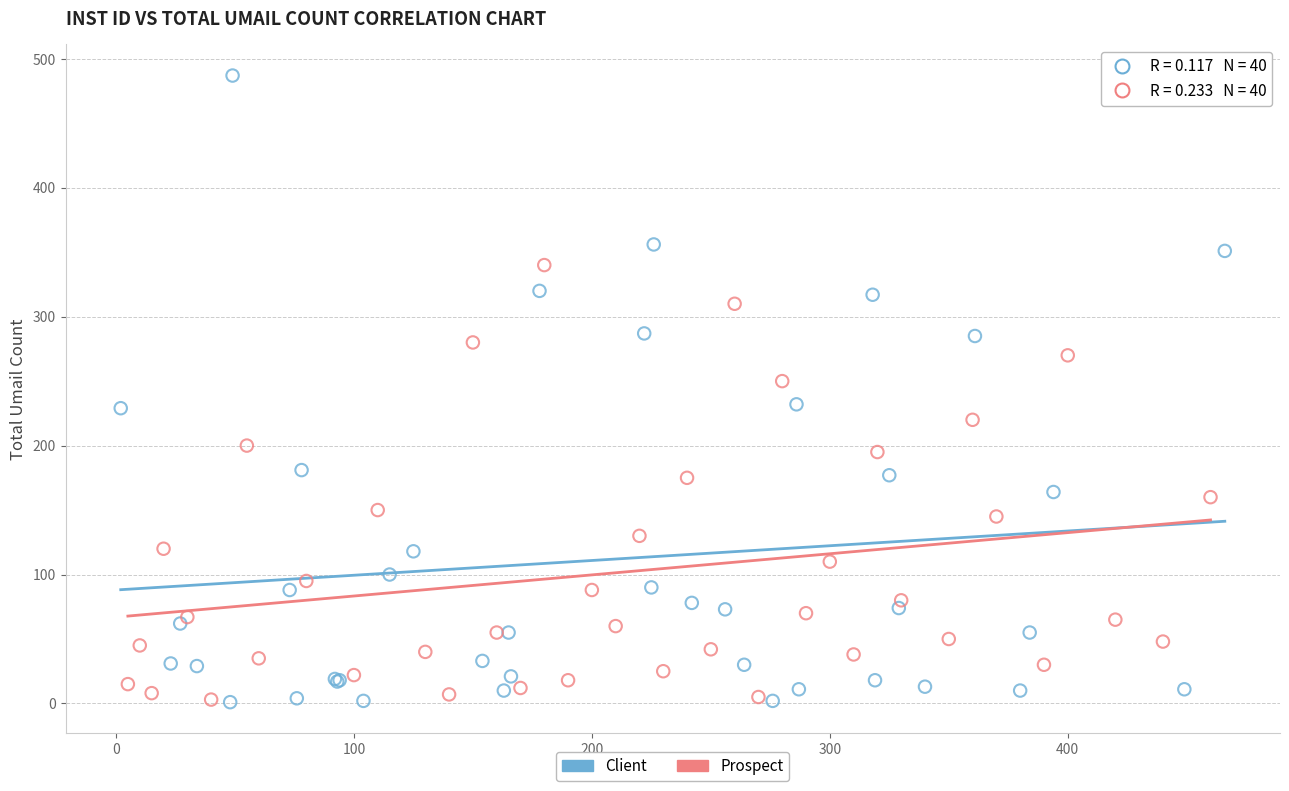

Which series has the largest Y range (max minus min)?

Client